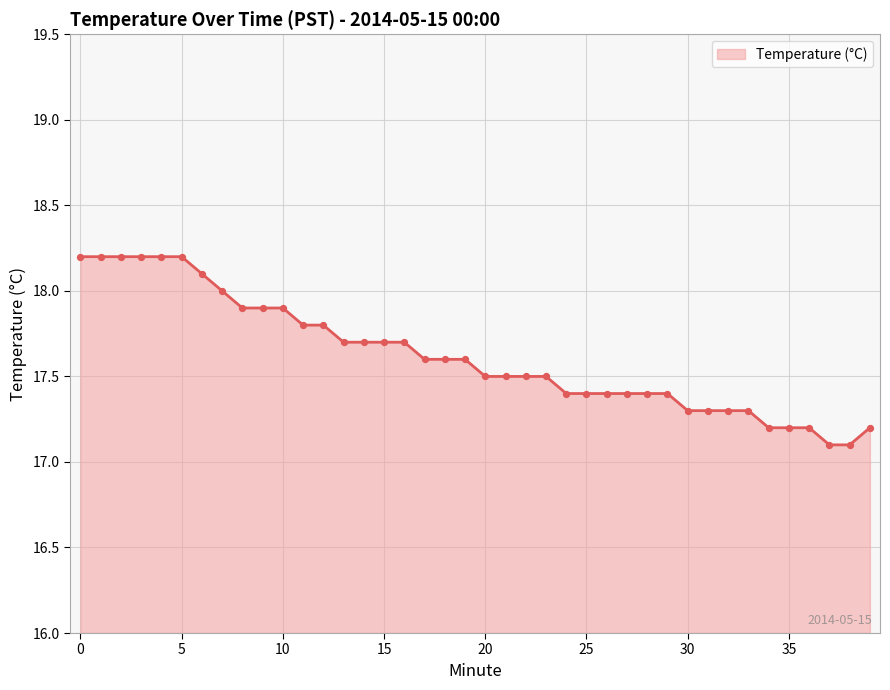

What is the greatest value displayed?

18.2